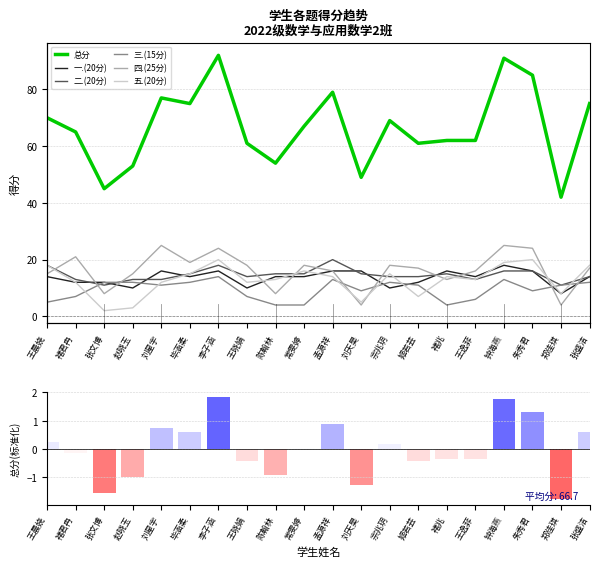

At which category does the chart reach its minimum across all series?

张文博